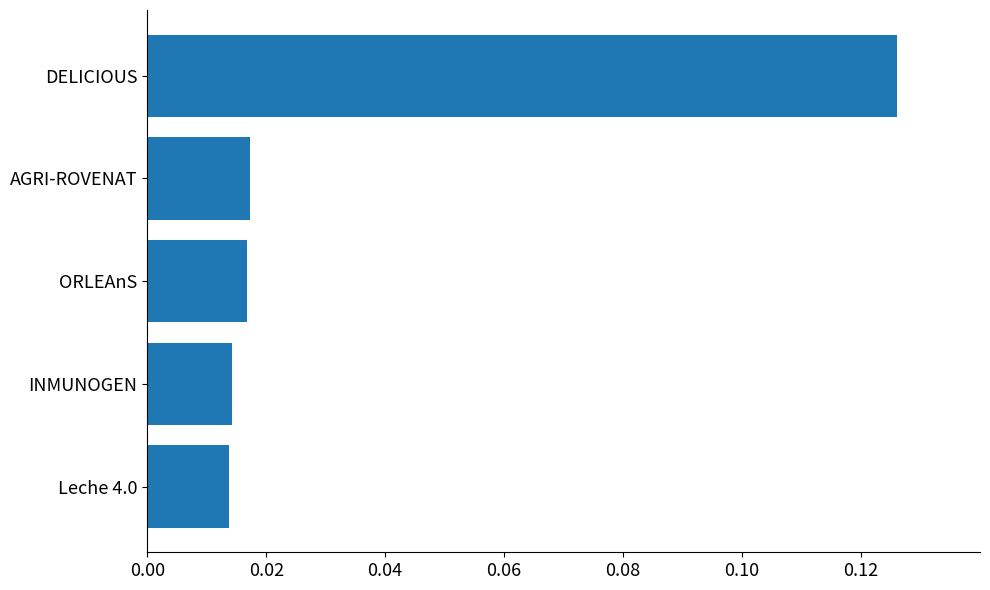

How many bars are there in total?

5